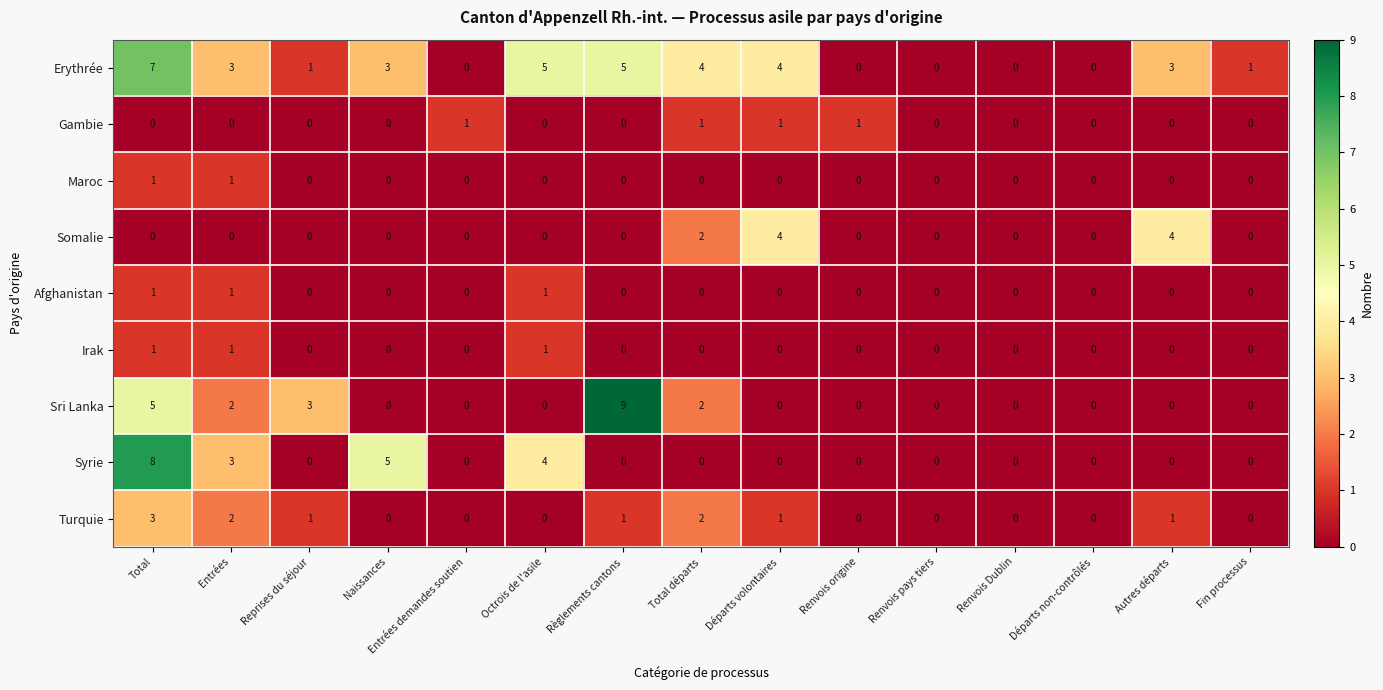

True or false: Sri Lanka has a value of 0 at Départs non-contrôlés.

True